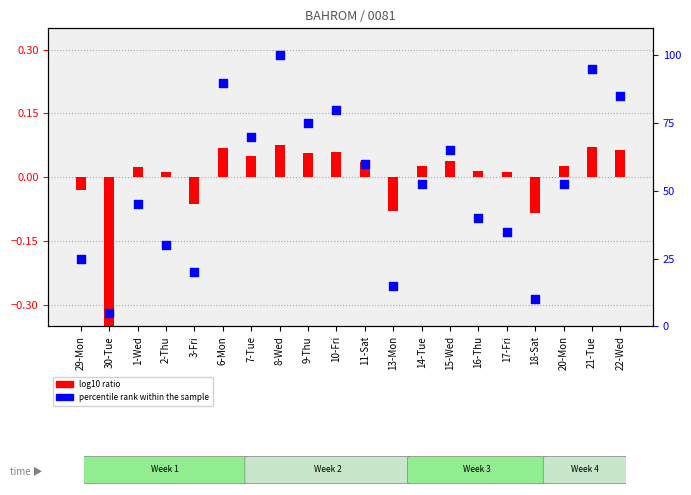

What are all the series names shown in the legend?

log10 ratio, percentile rank within the sample